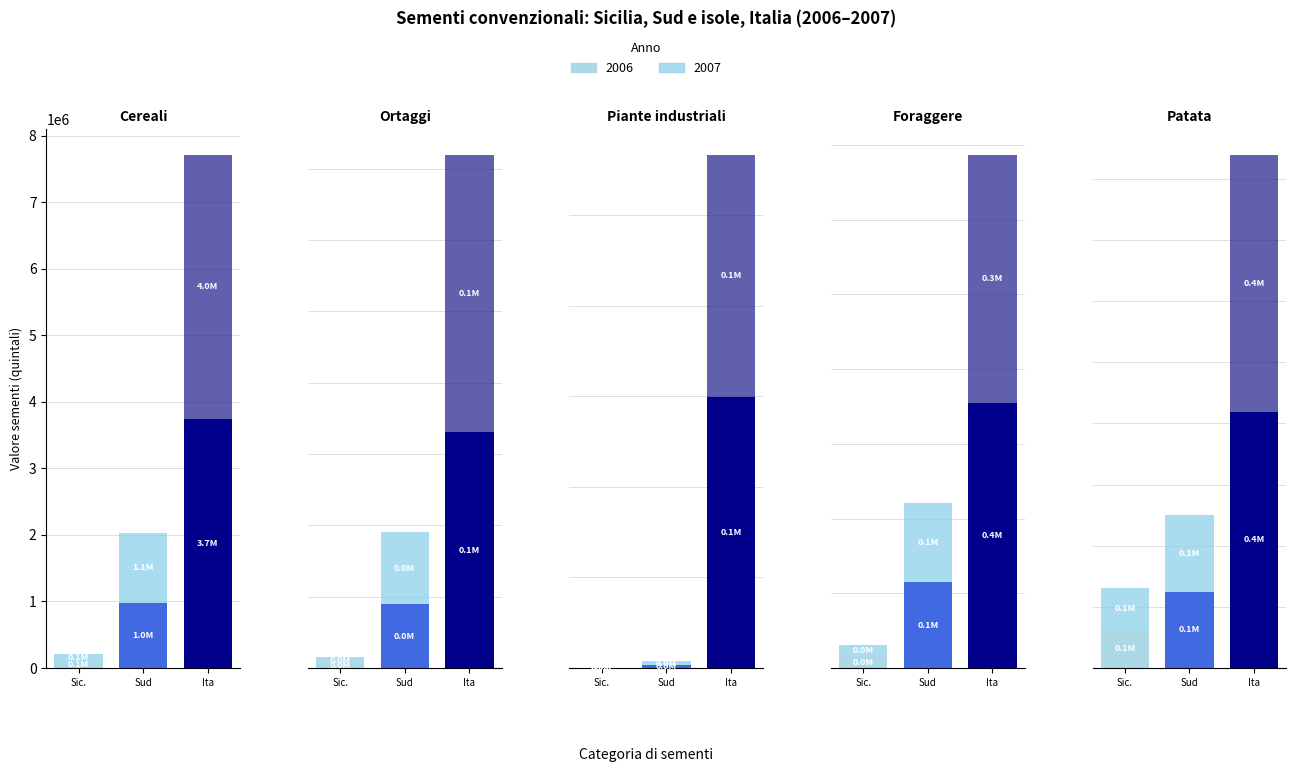

Which series has the widest spread of values?

Italia 2007